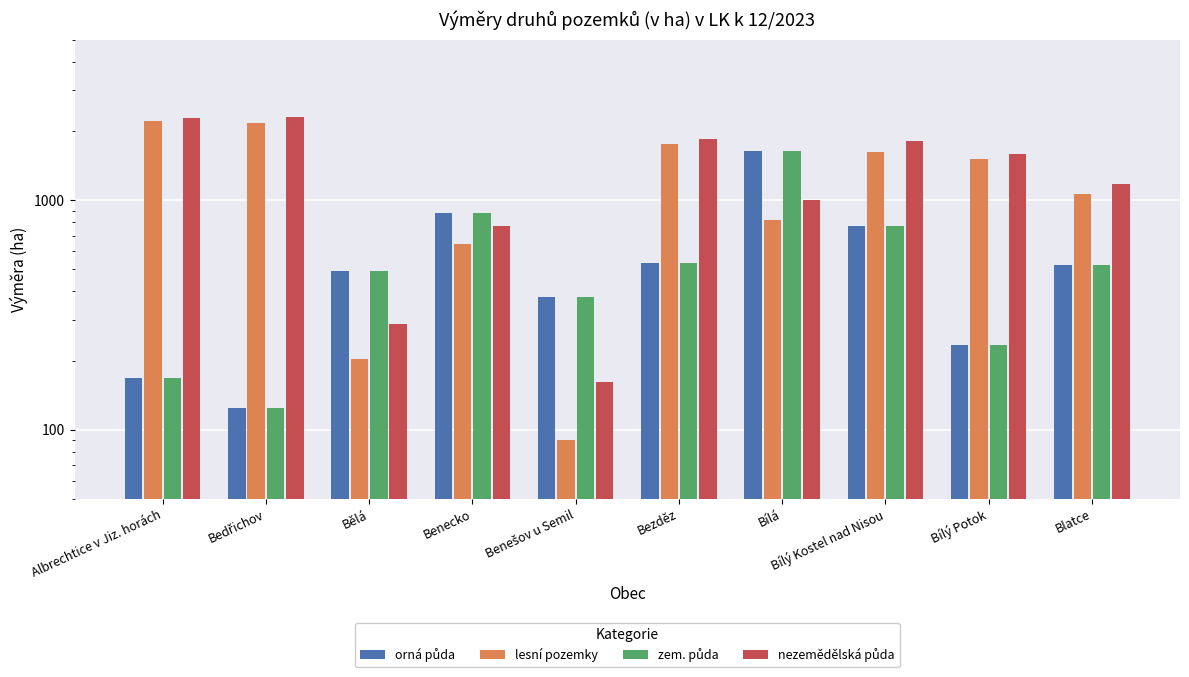

How many bars are there in each group?

4